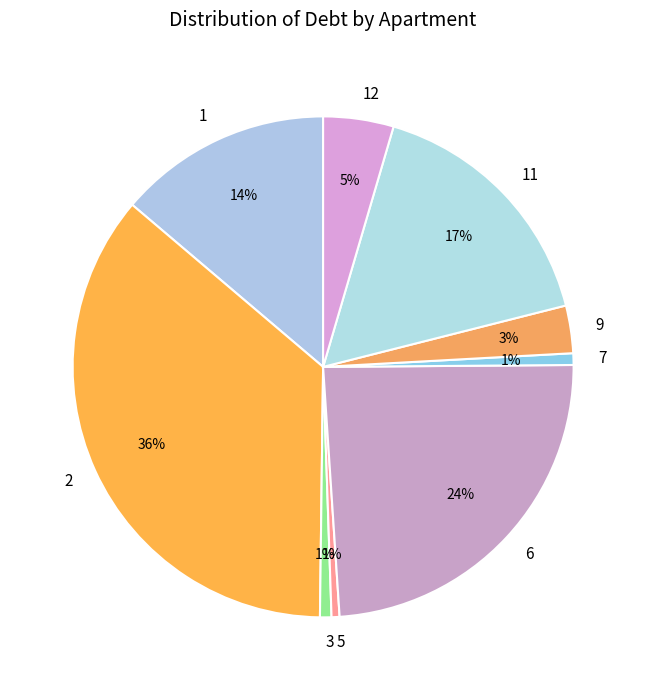

The 11 slice represents 17% of the pie. True or false?

True